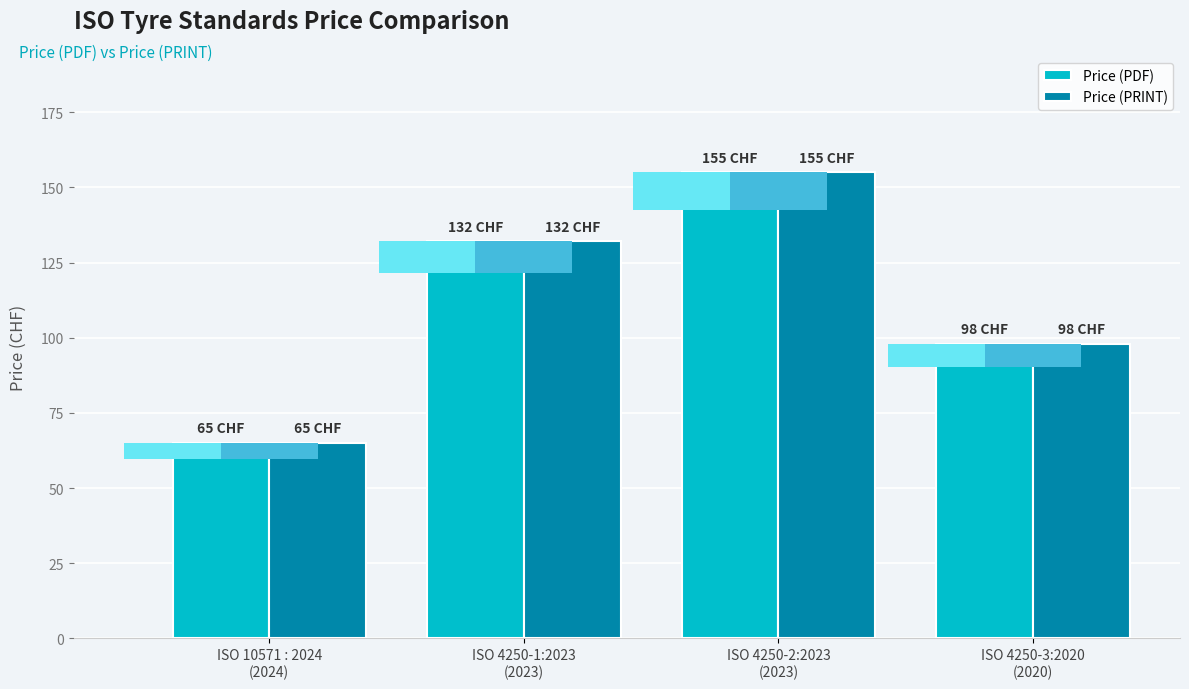

Which series has the largest total across all categories?

Price (PDF)